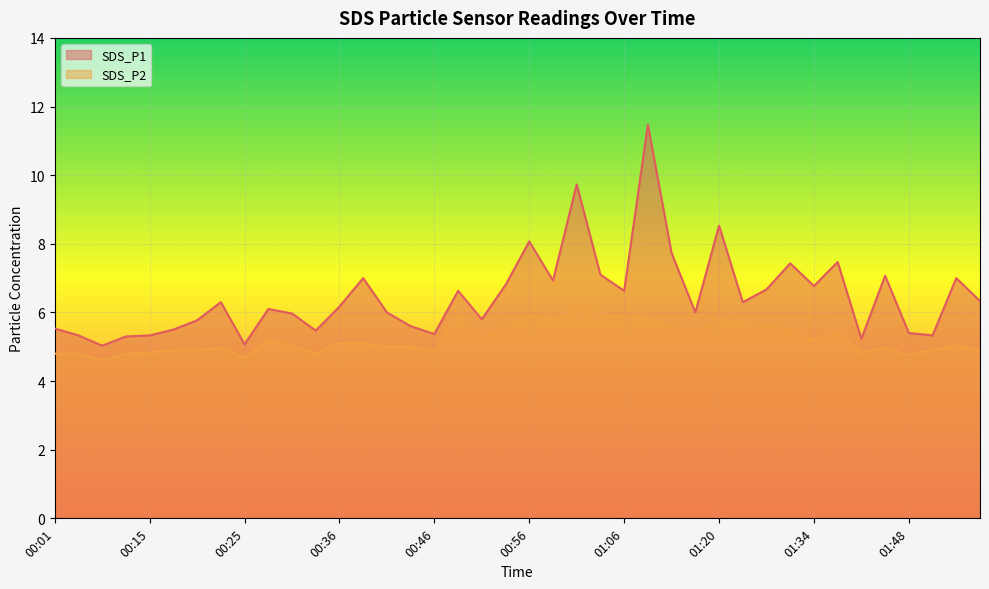

Which series has the largest total across all categories?

SDS_P1